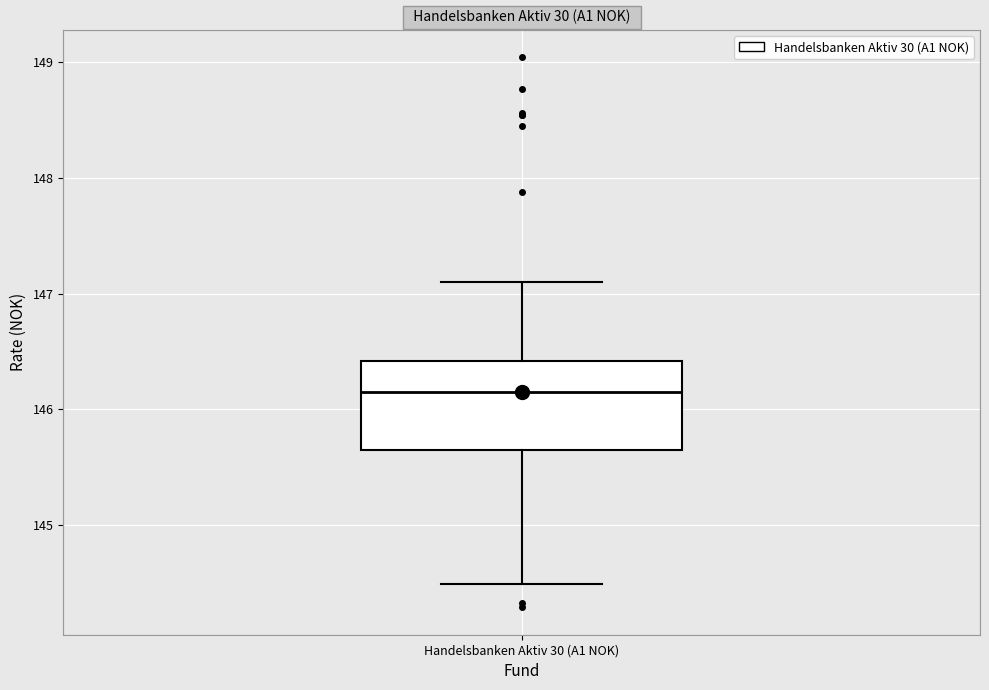

Where does the lower whisker of the box for Handelsbanken Aktiv 30 (A1 NOK) end on the y-axis? The values are not printed on the chart, so give them approximately, as read against the axis.

144.5